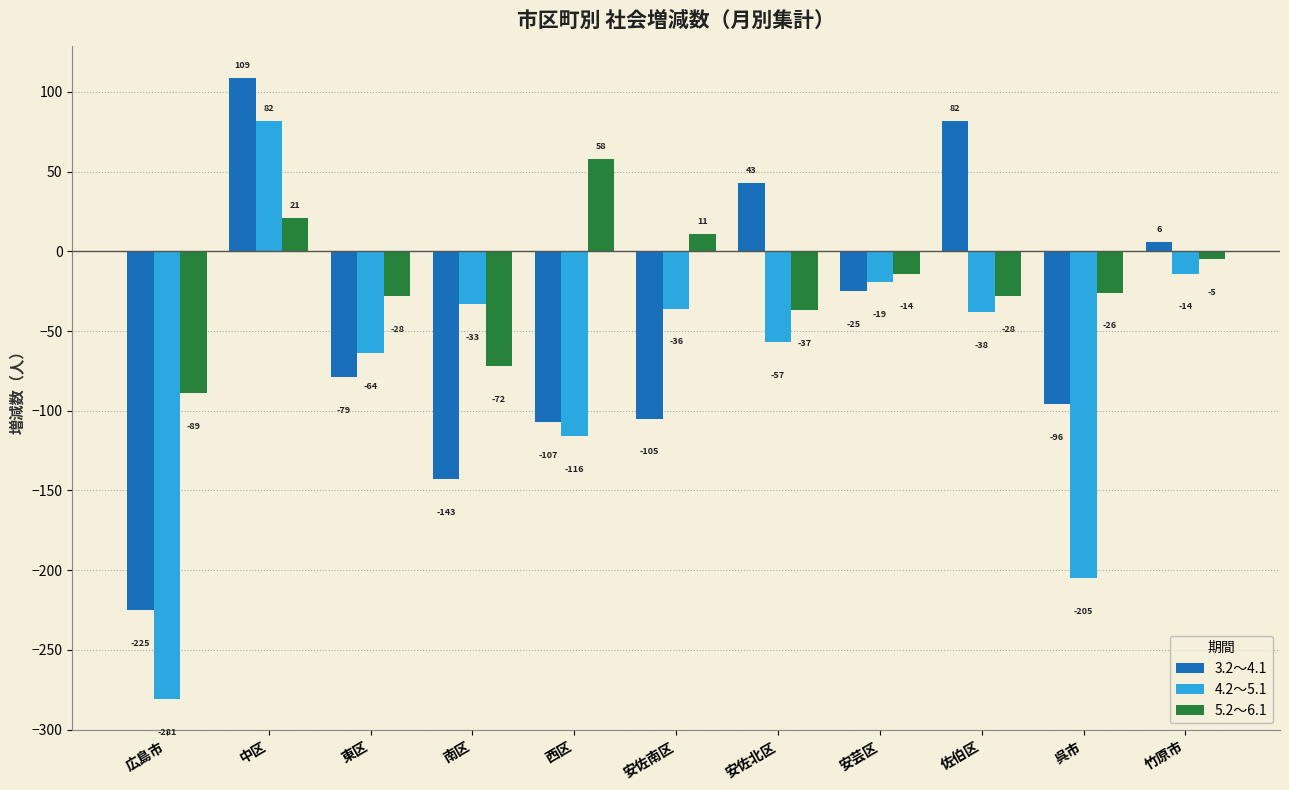

Reading left to right, extract all data points from this chart.

3.2～4.1: -225	109	-79	-143	-107	-105	43	-25	82	-96	6
4.2～5.1: -281	82	-64	-33	-116	-36	-57	-19	-38	-205	-14
5.2～6.1: -89	21	-28	-72	58	11	-37	-14	-28	-26	-5